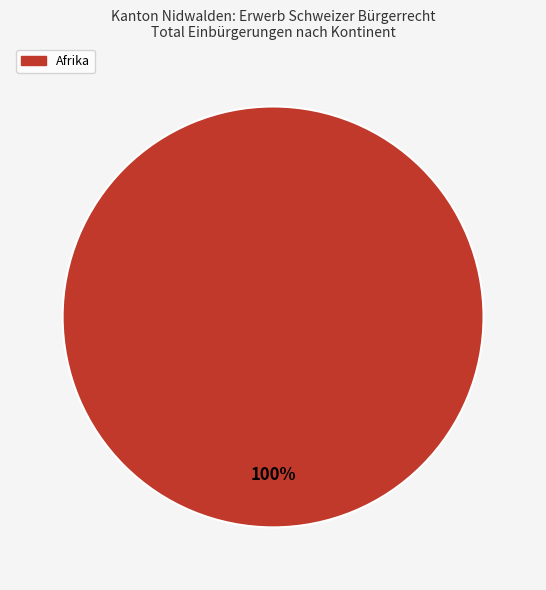

Is there a majority slice in this chart?

Yes